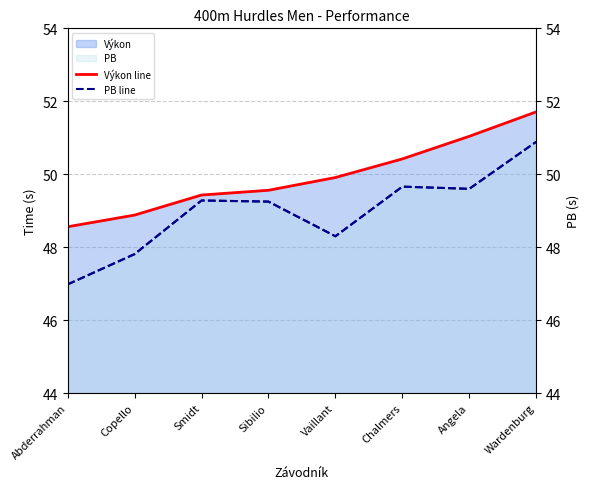

True or false: Výkon line and PB (right) cross at least once.

False